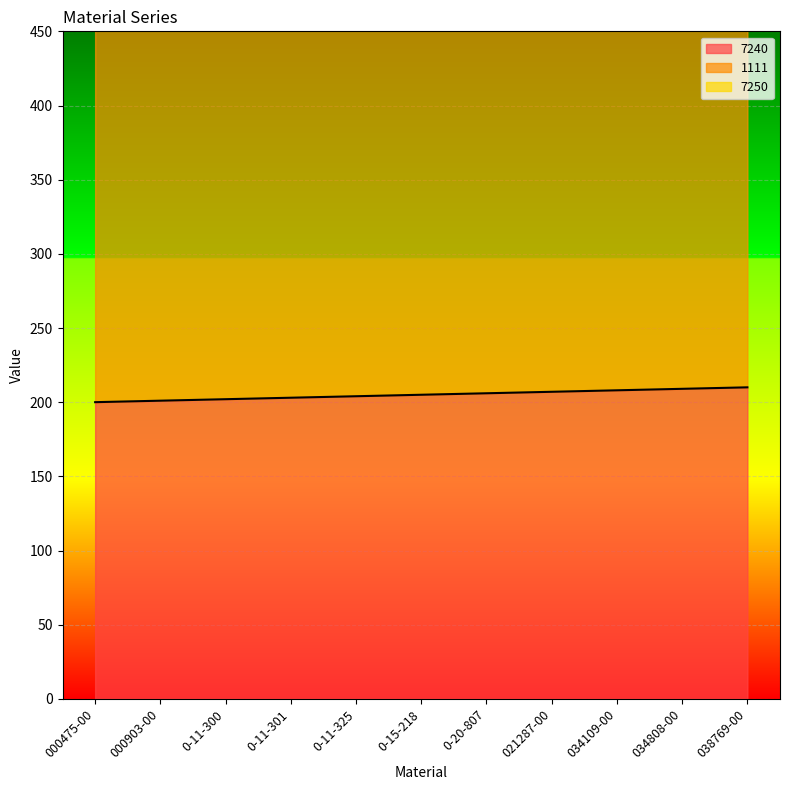

True or false: 7240 has a value of 100 at 0-20-807.

False